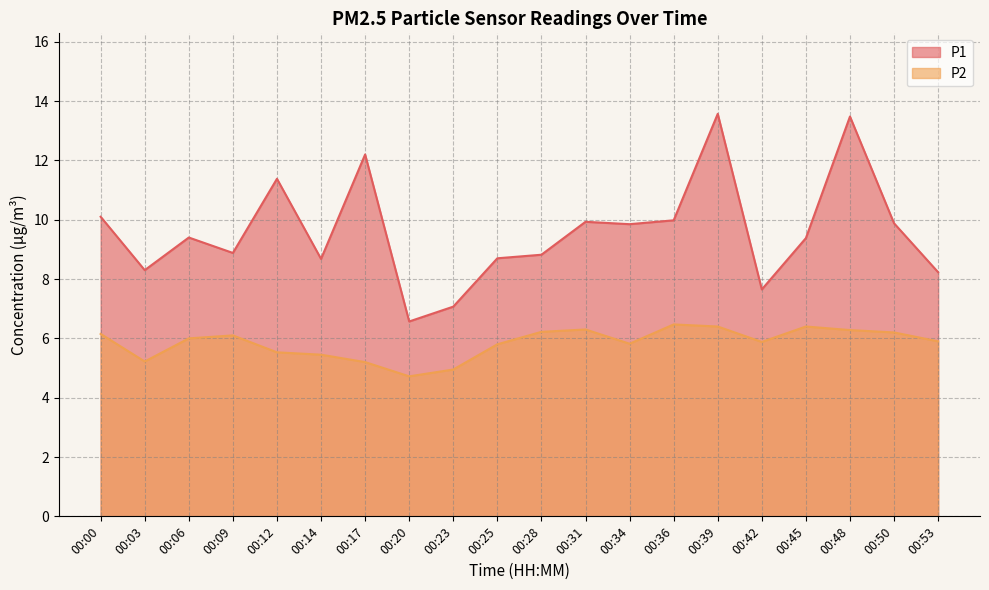

What is the total value across all series at 00:00?

16.2